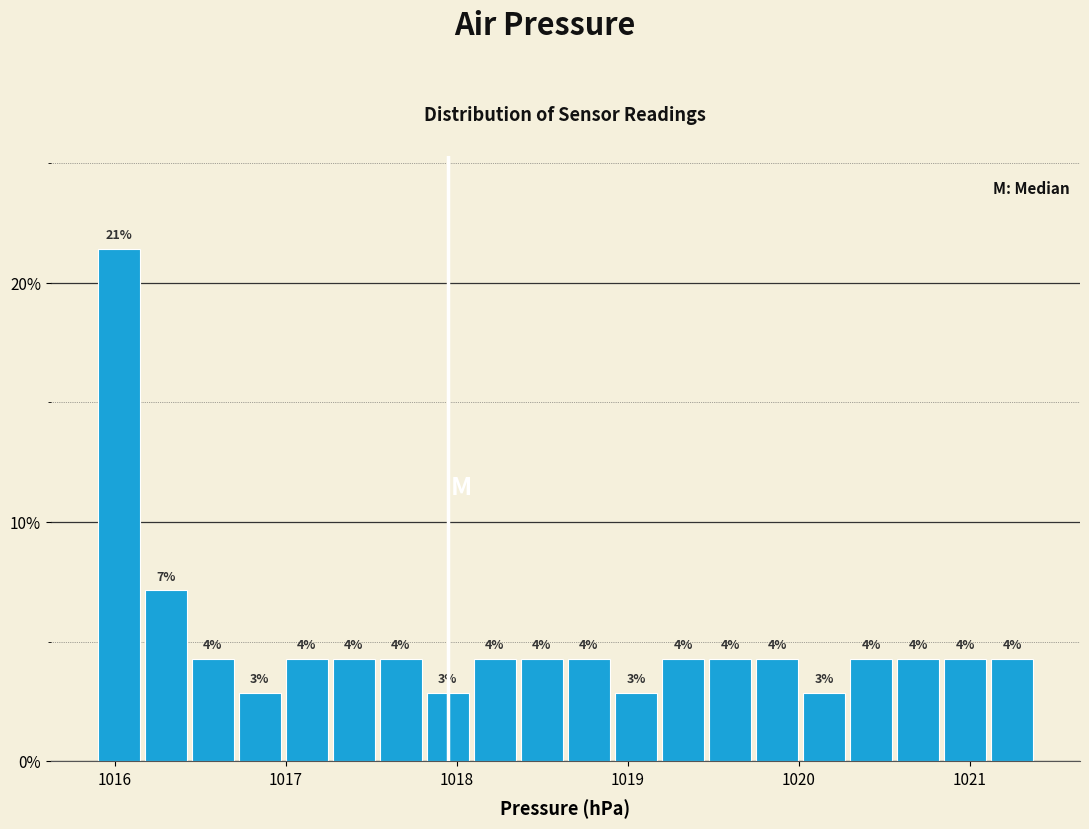

Read against the x-axis, roughly where is the centre of the tallest bar?

1016.0